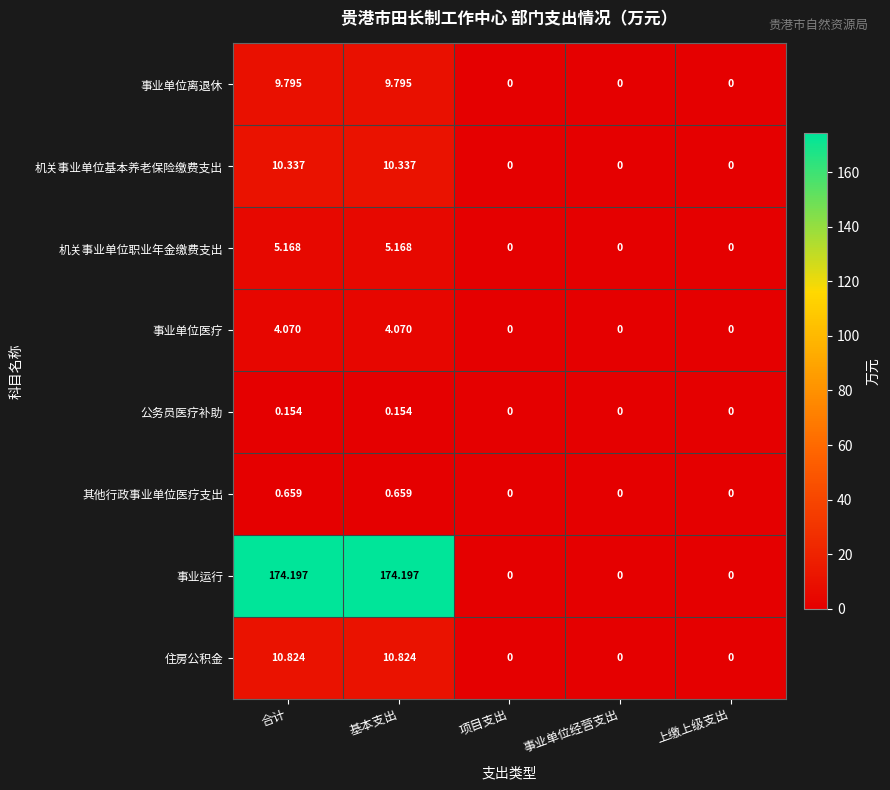

Which series has the largest total across all categories?

事业运行